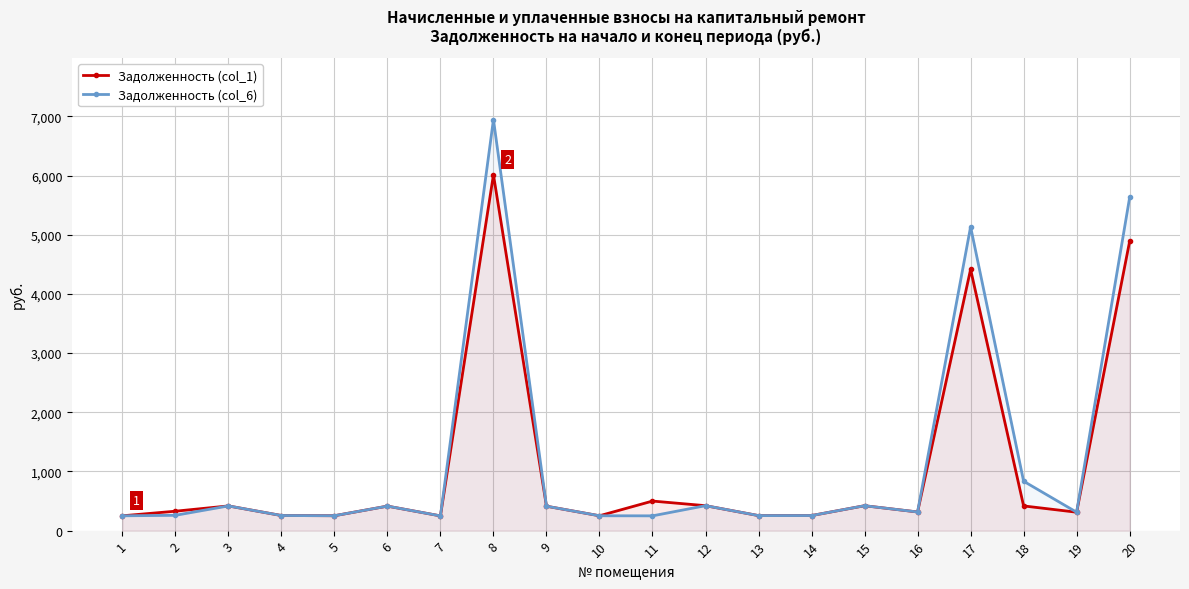

How many distinct data groups are displayed?

2